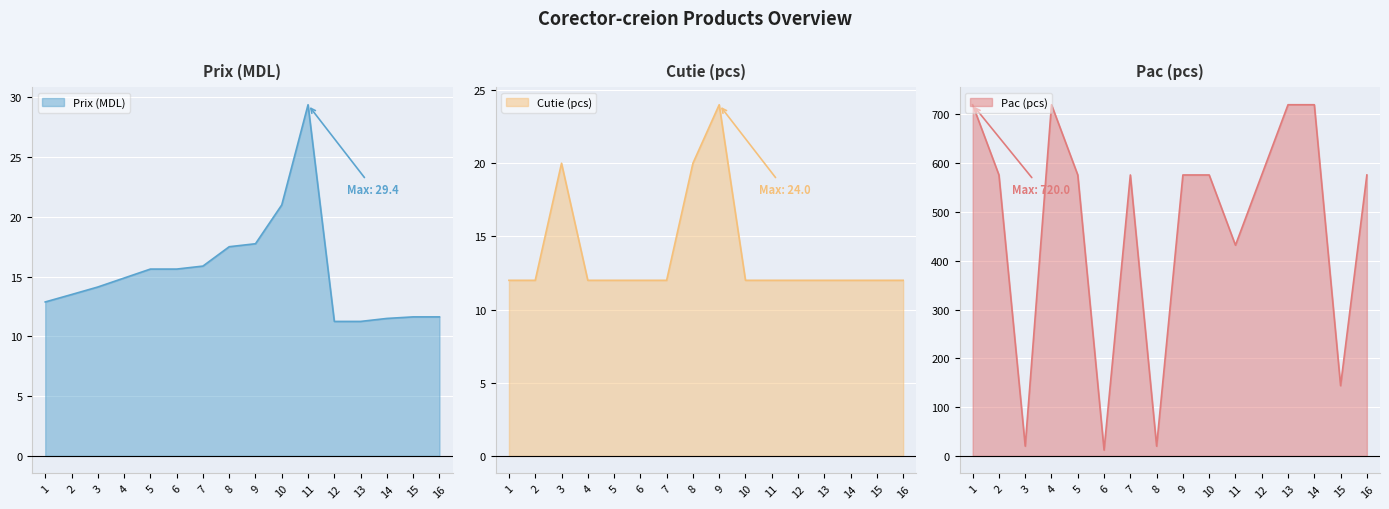

True or false: Pac (pcs) has a value of 576.0 at 7.

True